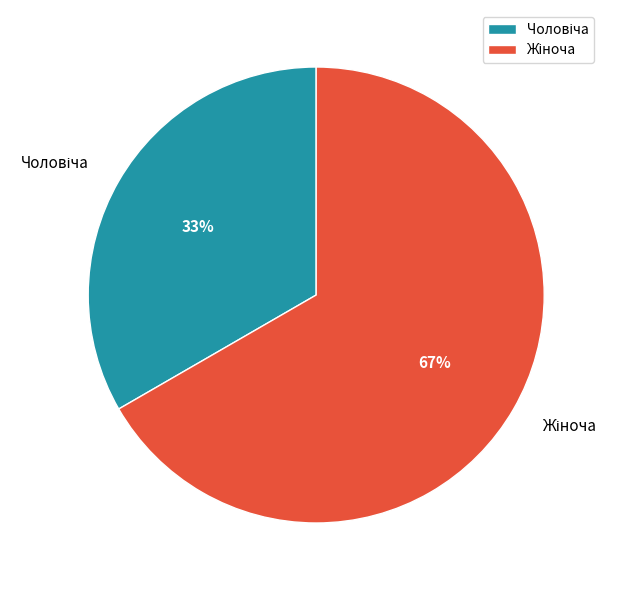

To the nearest percent, what is the average slice percentage?

50%